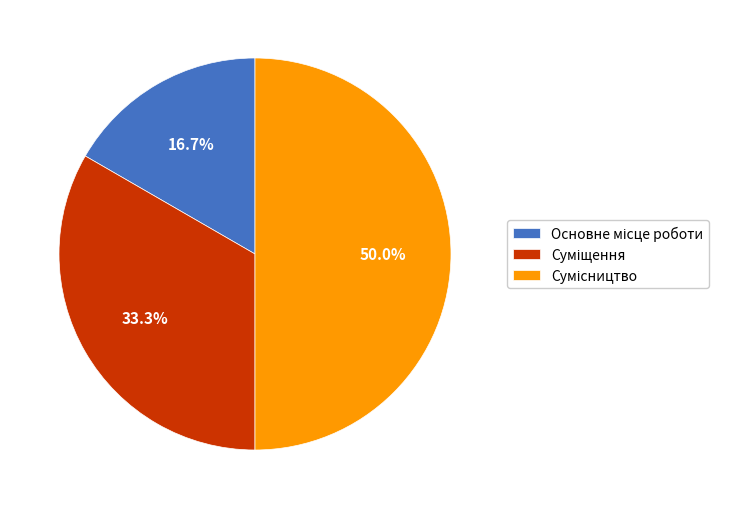

How many slices are in this pie chart?

3